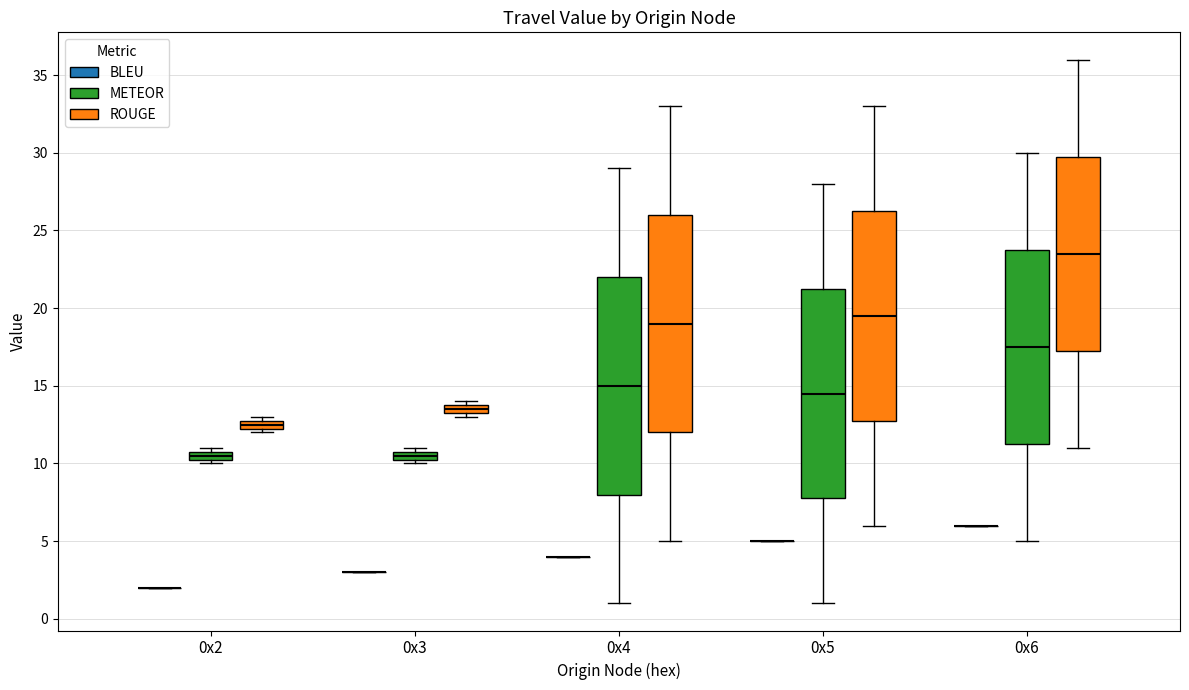

Where does the lower whisker of the box for 0x5 (METEOR) end on the y-axis? The values are not printed on the chart, so give them approximately, as read against the axis.

1.0